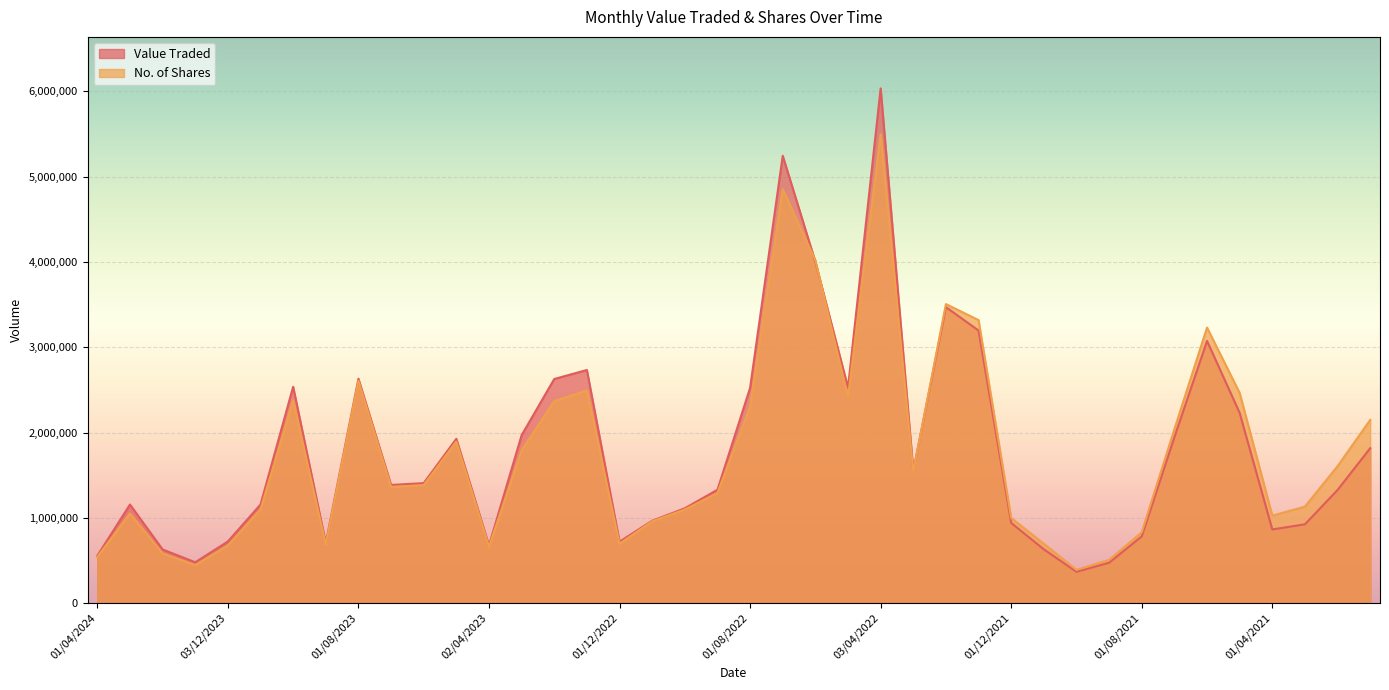

How many times do No. of Shares and Value Traded cross each other?

3